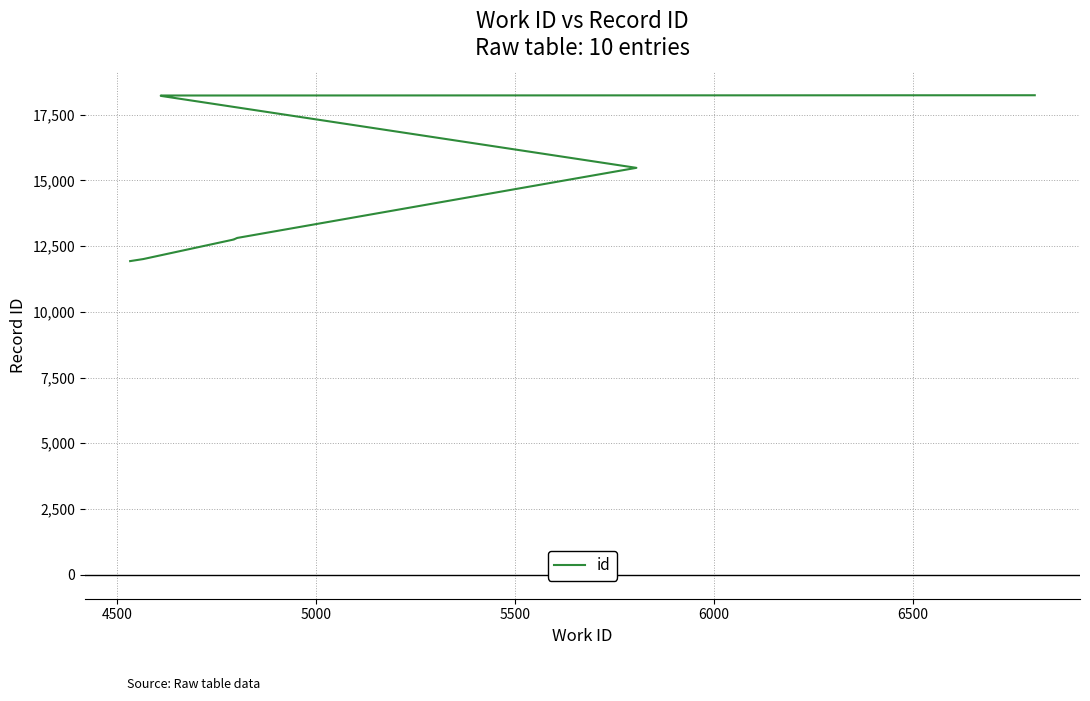

True or false: there are more than 0 points higher than both neighbors.

False